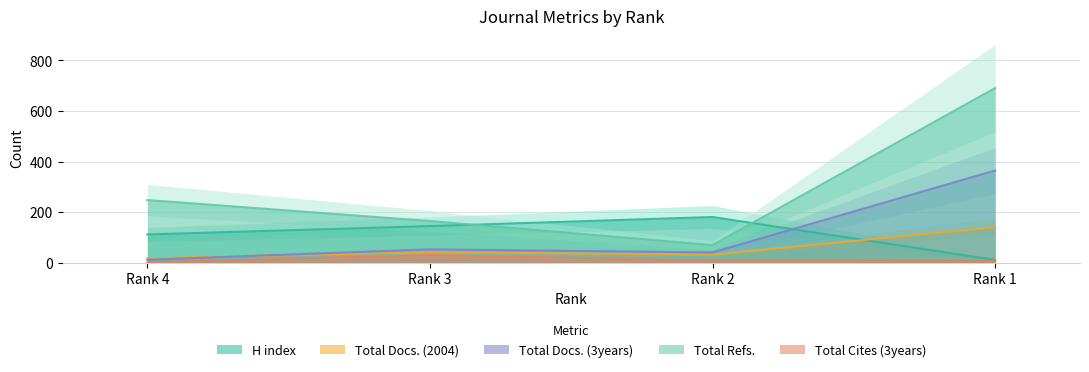

Which category has the lowest value across all series?

Rank 4